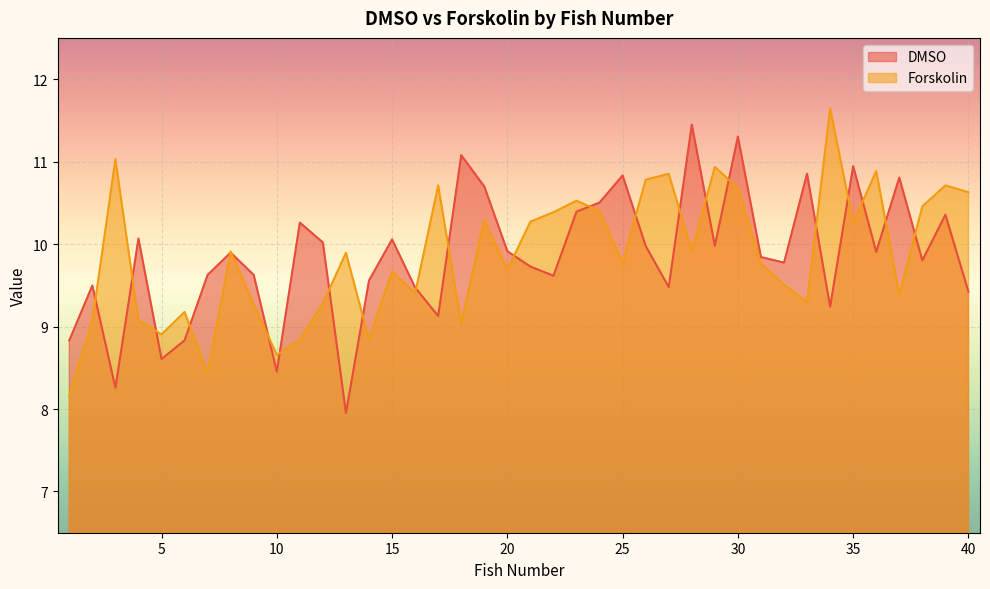

At which category does Forskolin reach its first local peak?

3